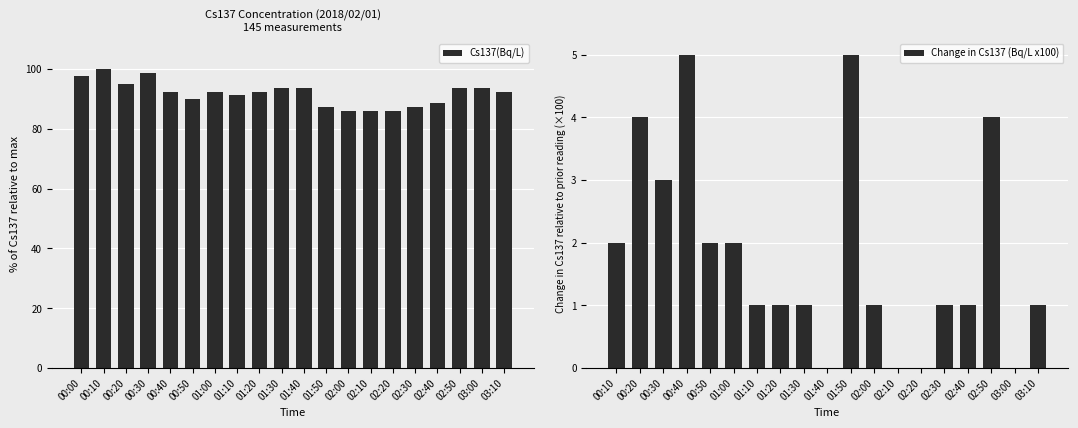

True or false: the data shows 35.2 at 02:10.

False